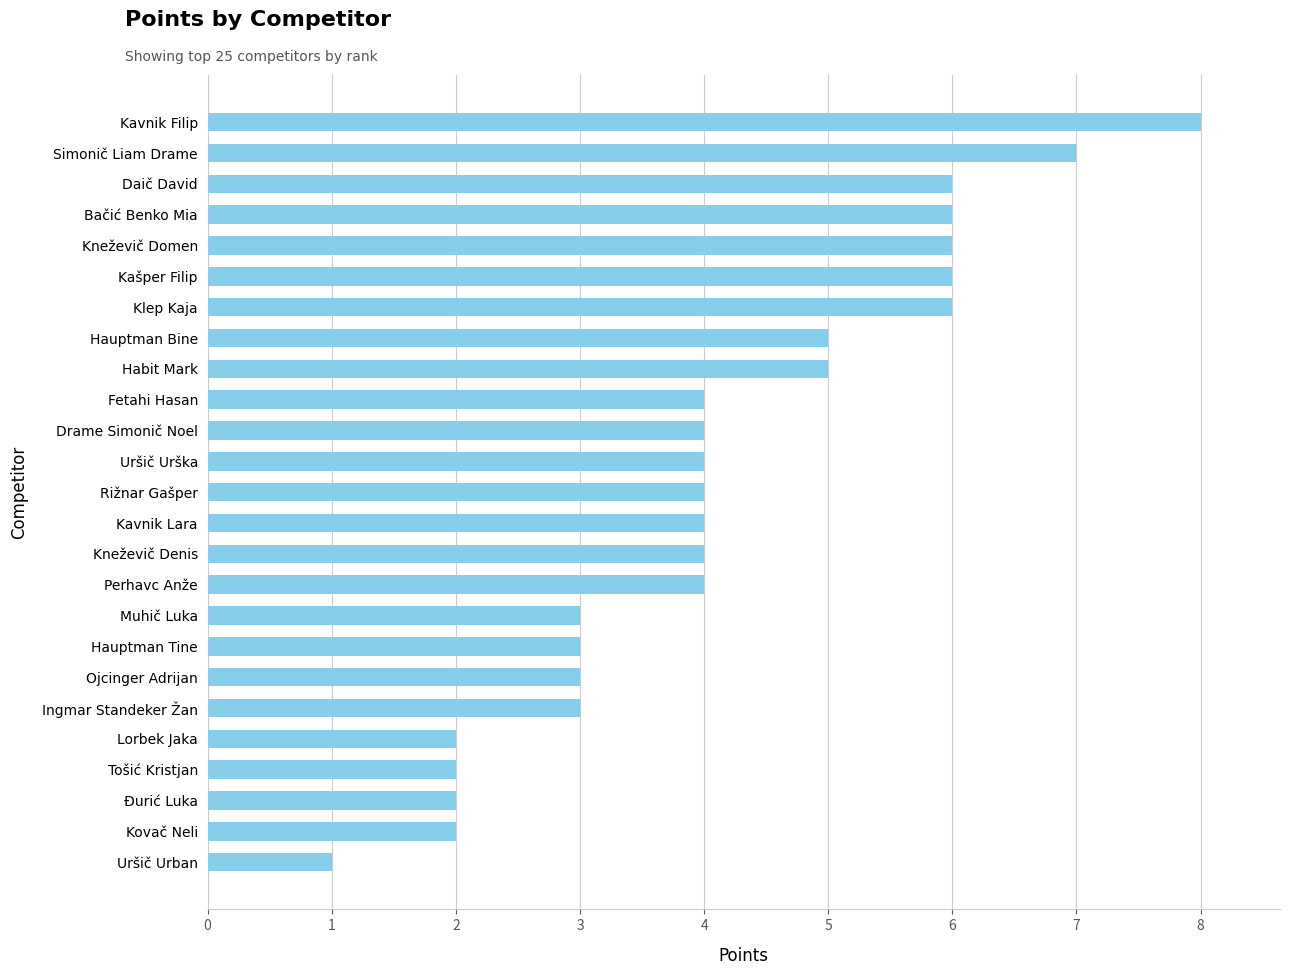

What is the change in value from Hauptman Bine to Simonič Liam Drame?

+2